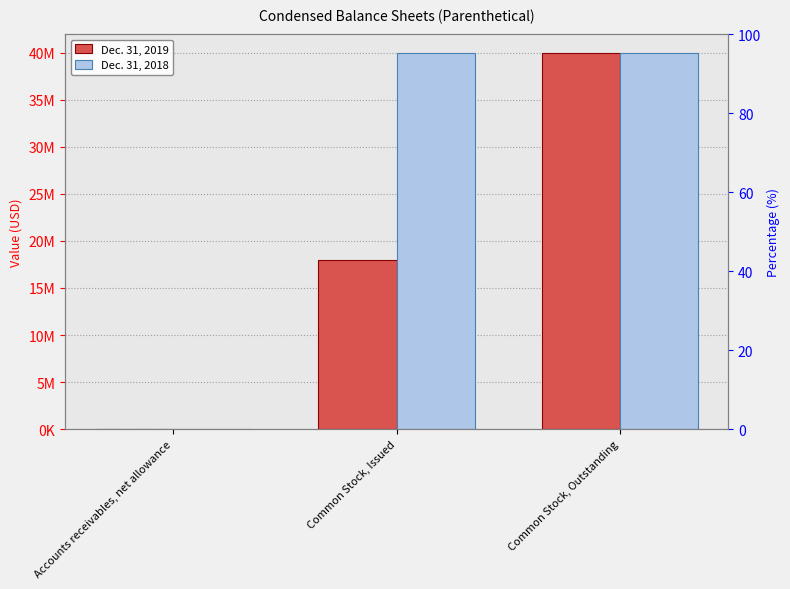

True or false: Dec. 31, 2019 has a value of 39921591 at Common Stock, Outstanding.

True